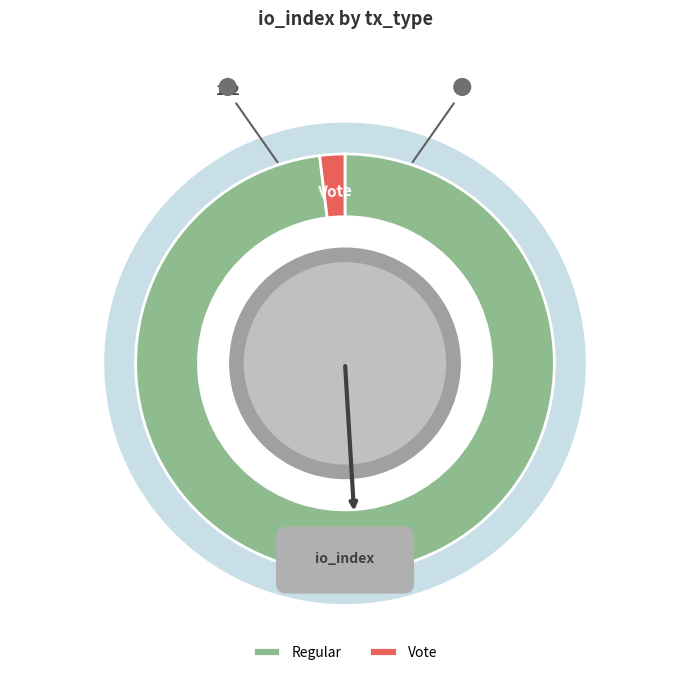

To the nearest percent, what is the difference between the largest and smallest slice percentages?

96%